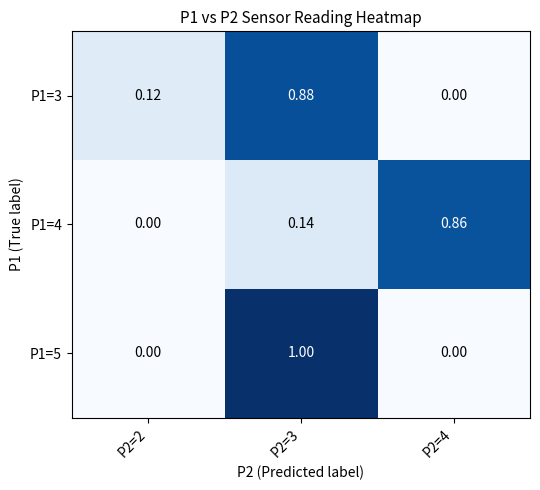

Which label corresponds to the largest value in the chart?

P2=3